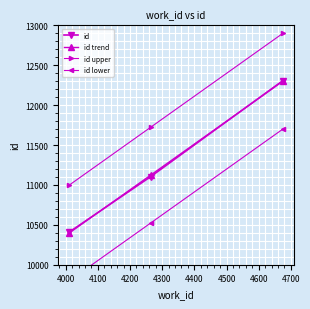

What is the minimum value for id trend?

10394.2